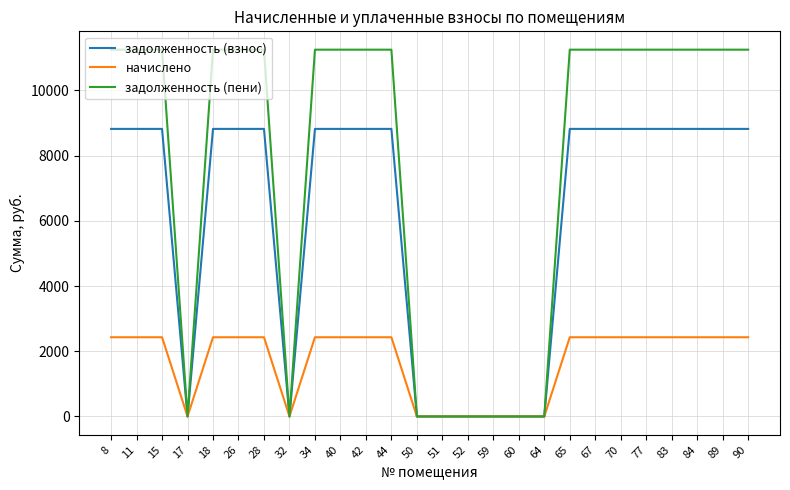

Reading right to left, what are all the values shown in this chart?

задолженность (взнос): 8820	8820	8820	8820	8820	8820	8820	8820	0	0	0	0	0	0	8820	8820	8820	8820	0	8820	8820	8820	0	8820	8820	8820
начислено: 2430	2430	2430	2430	2430	2430	2430	2430	0	0	0	0	0	0	2430	2430	2430	2430	0	2430	2430	2430	0	2430	2430	2430
задолженность (пени): 11250	11250	11250	11250	11250	11250	11250	11250	0	0	0	0	0	0	11250	11250	11250	11250	0	11250	11250	11250	0	11250	11250	11250